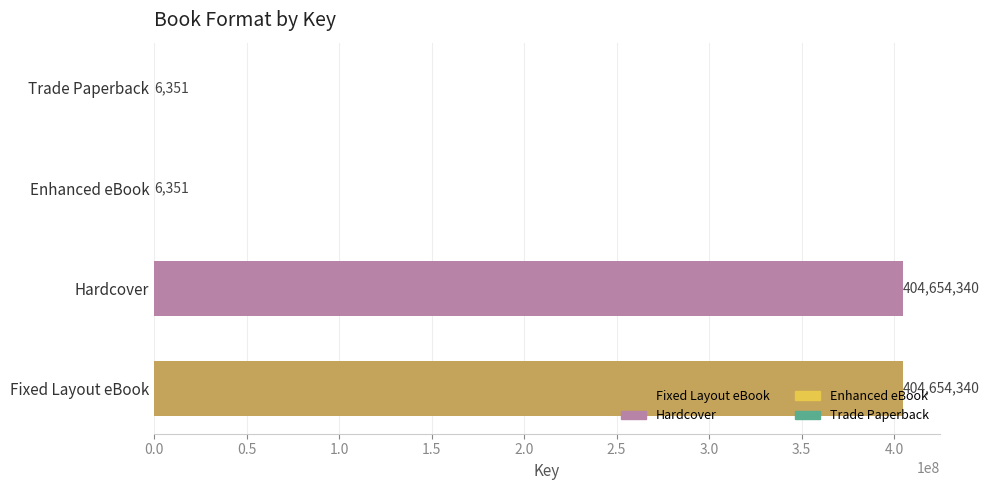

Between Fixed Layout eBook and Trade Paperback, which is larger?

Fixed Layout eBook